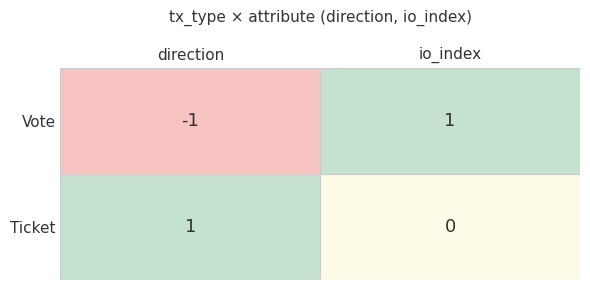

Which series has the largest range (max minus min)?

Vote